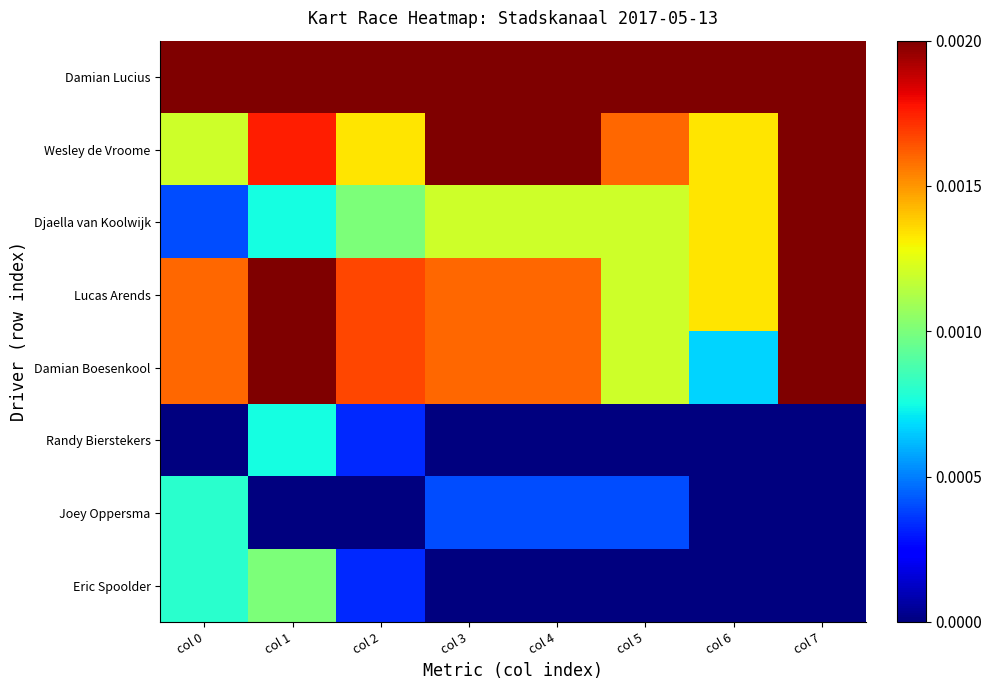

Which has a higher value, col 4 or col 0?

col 4